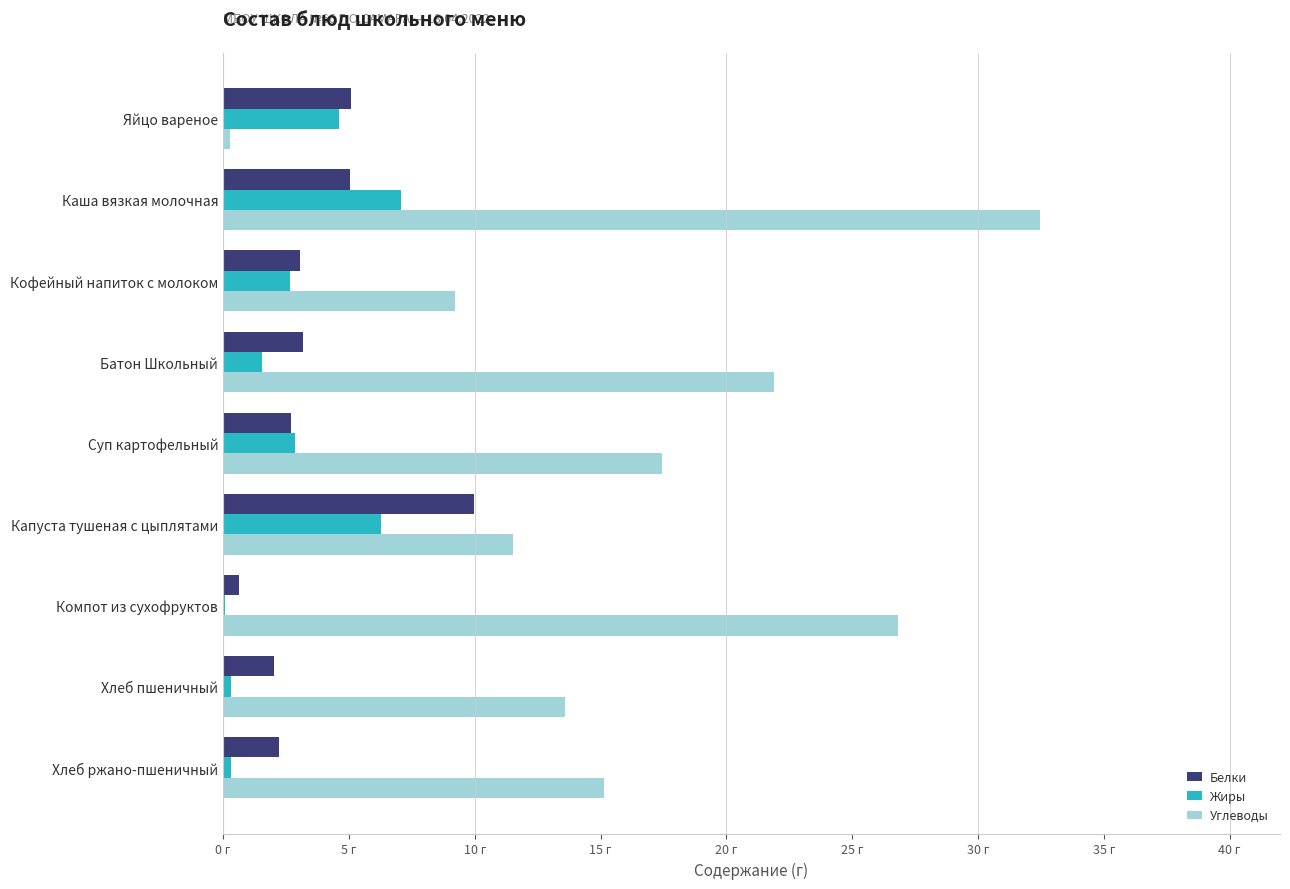

What are all the series names shown in the legend?

Белки, Жиры, Углеводы